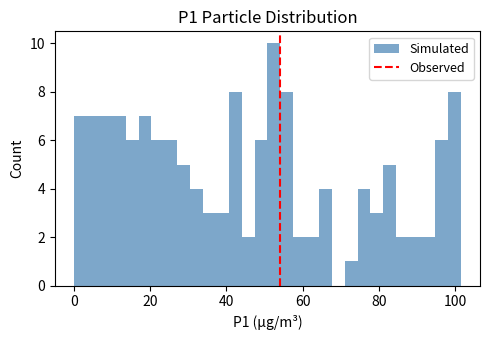

Read against the x-axis, roughly where is the centre of the tallest bar?

52